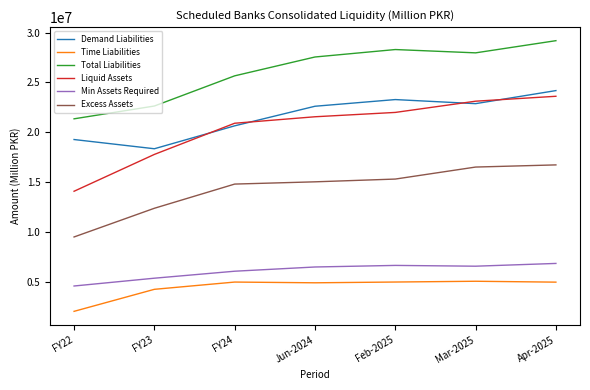

What is the total value across all series at Mar-2025?

102168395.9